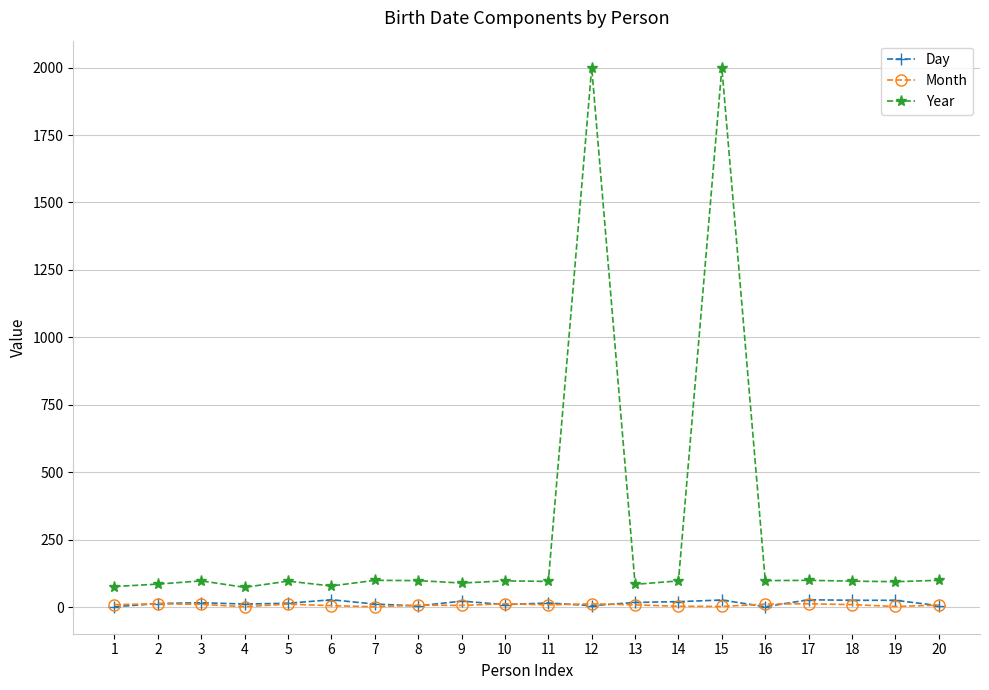

True or false: Year and Day cross at least once.

False